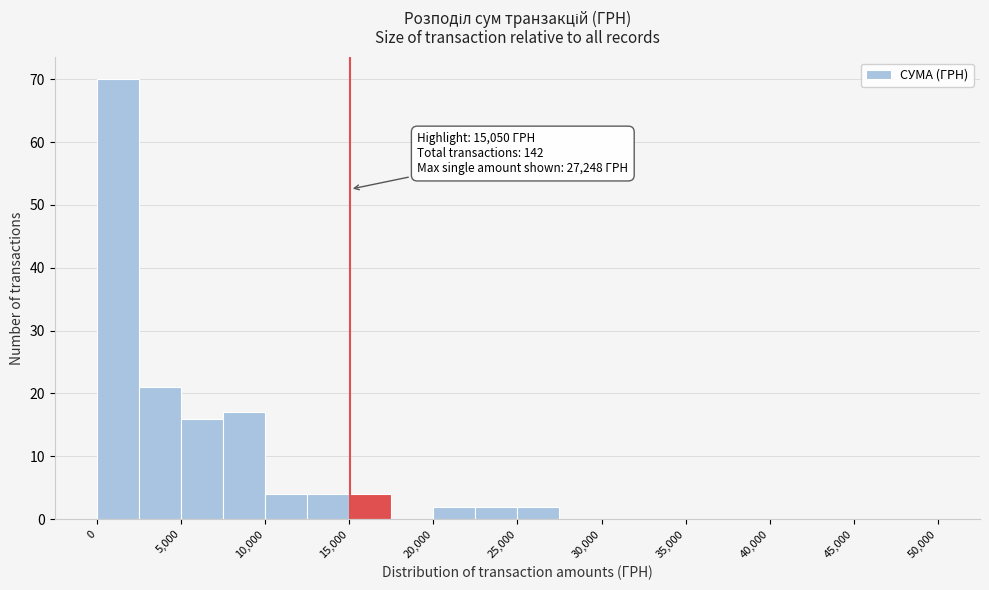

Over which range of the x-axis is the bar tallest?

0 to 2500